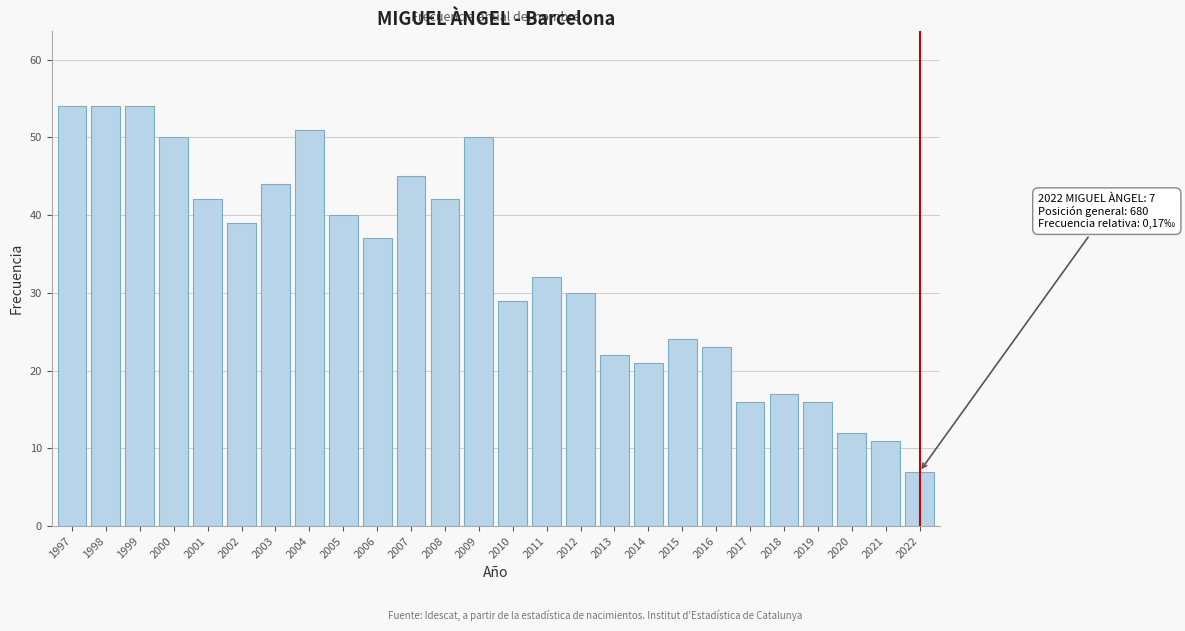

Reading right to left, what are all the values shown in this chart?

7	11	12	16	17	16	23	24	21	22	30	32	29	50	42	45	37	40	51	44	39	42	50	54	54	54